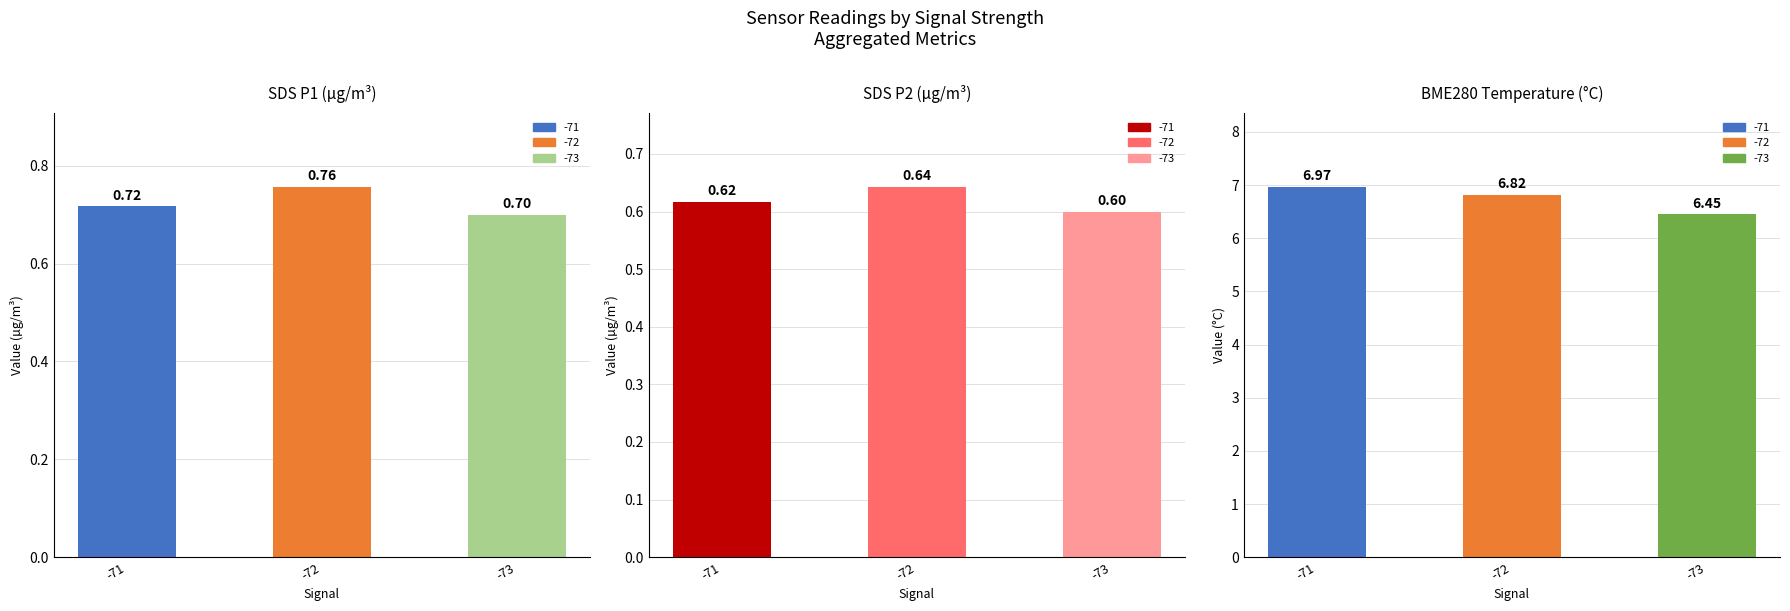

At which category is the sum across all series the highest?

-71